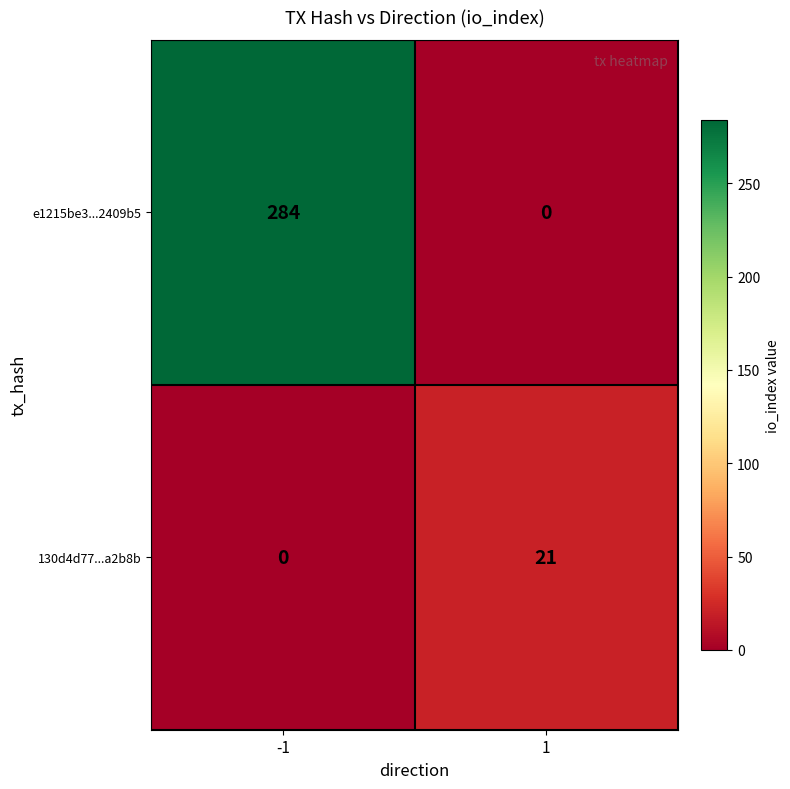

What is the difference between the maximum and minimum values in the 130d4d77...a2b8b series?

21